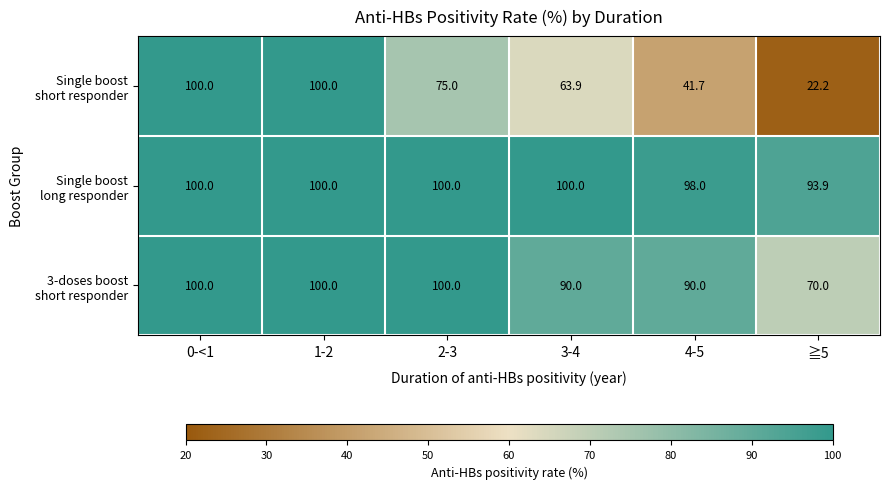

At how many categories does at least one series exceed 45?

6